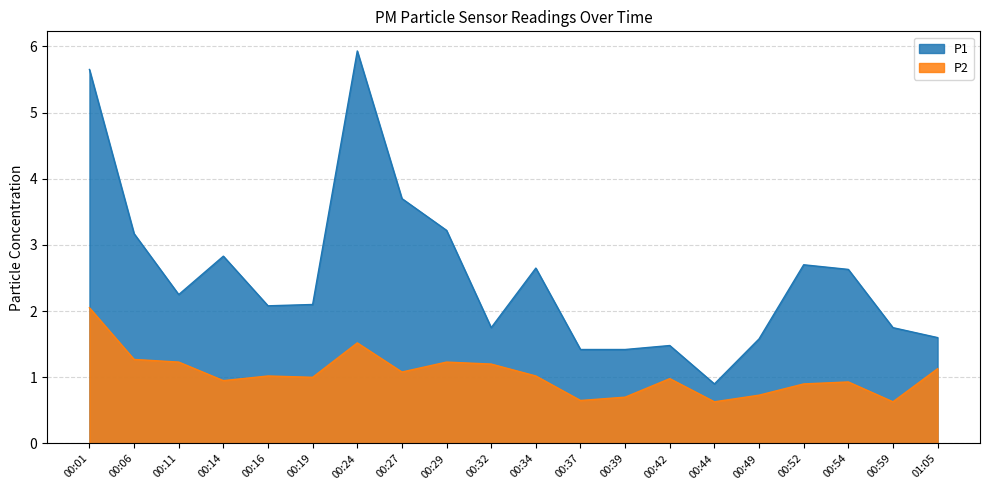

What is the maximum value shown in the chart?

5.9